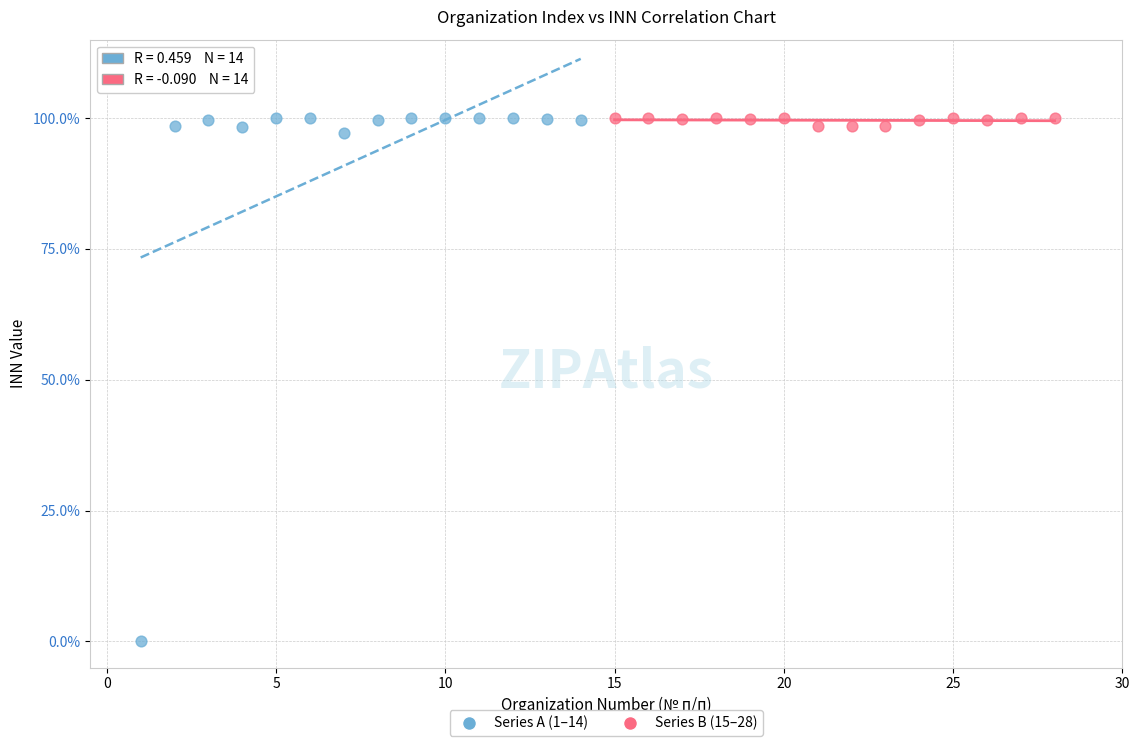

Which series contains the lowest Y value?

Series A (1–14)